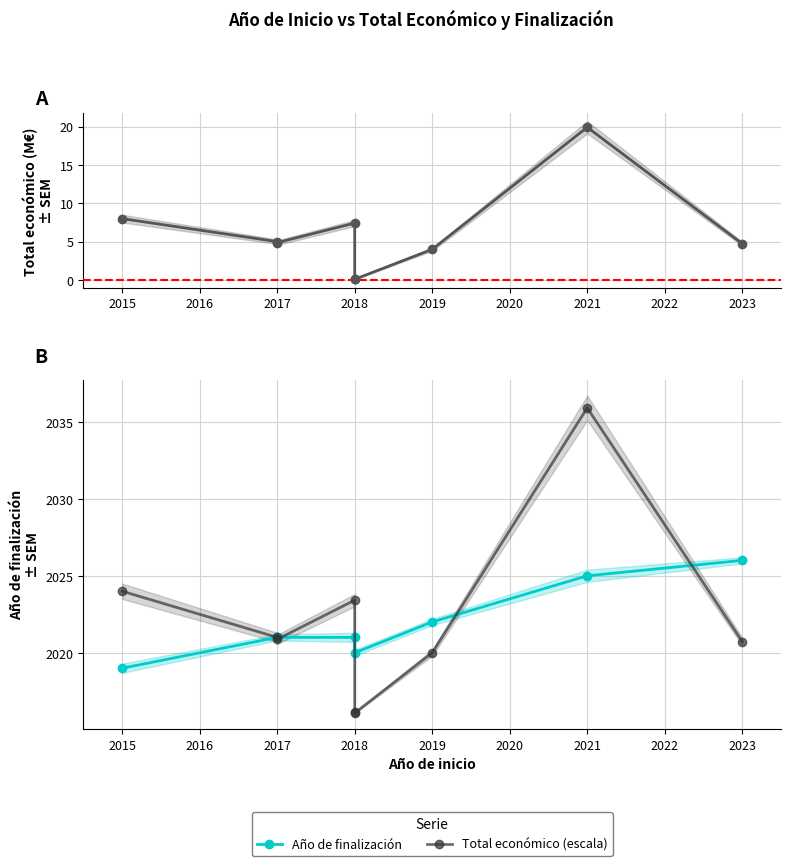

What is the difference between the values at 2021 and 2017?

15.0